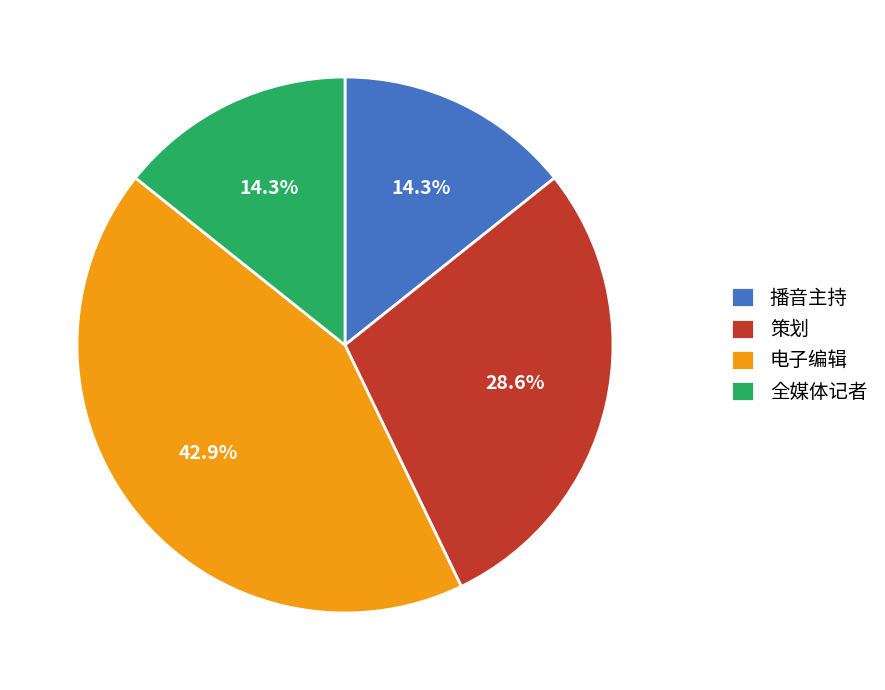

What is the largest slice in the pie chart?

电子编辑